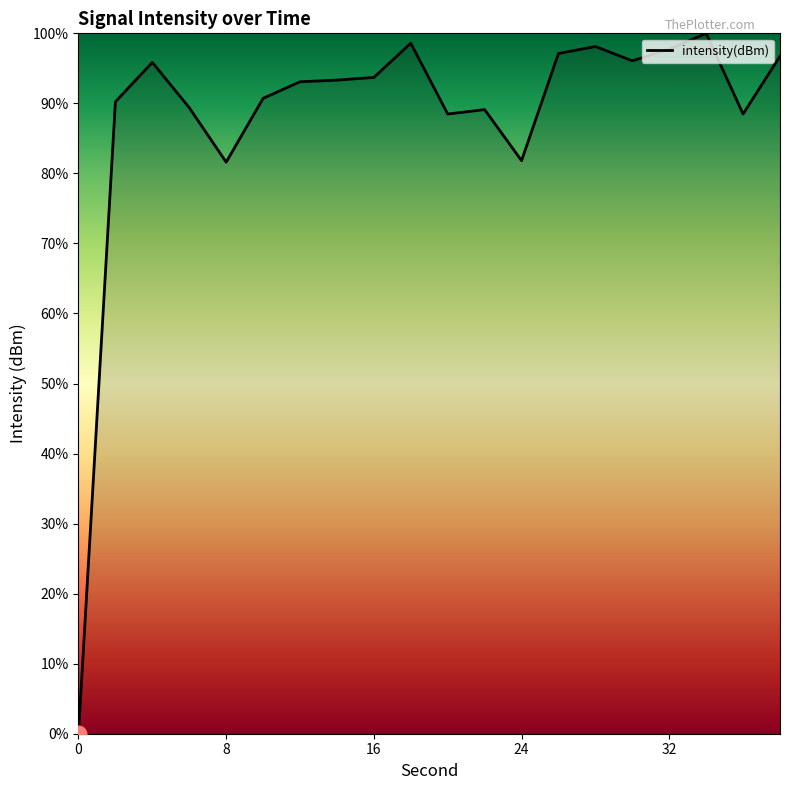

What is the difference between the maximum and minimum values?

100.0